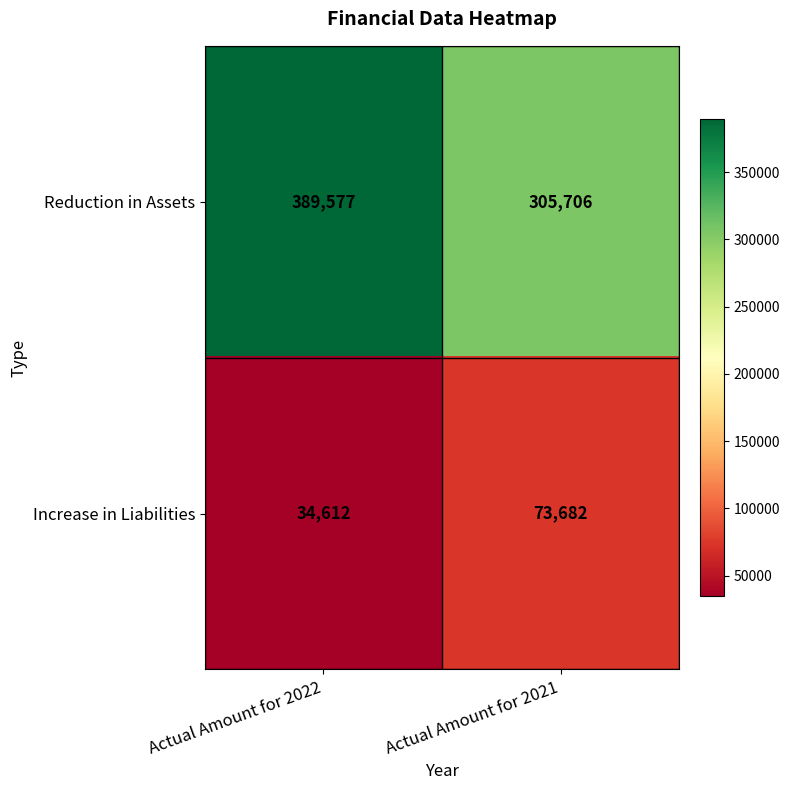

List the series in order of their overall mean, lowest first.

Increase in Liabilities, Reduction in Assets